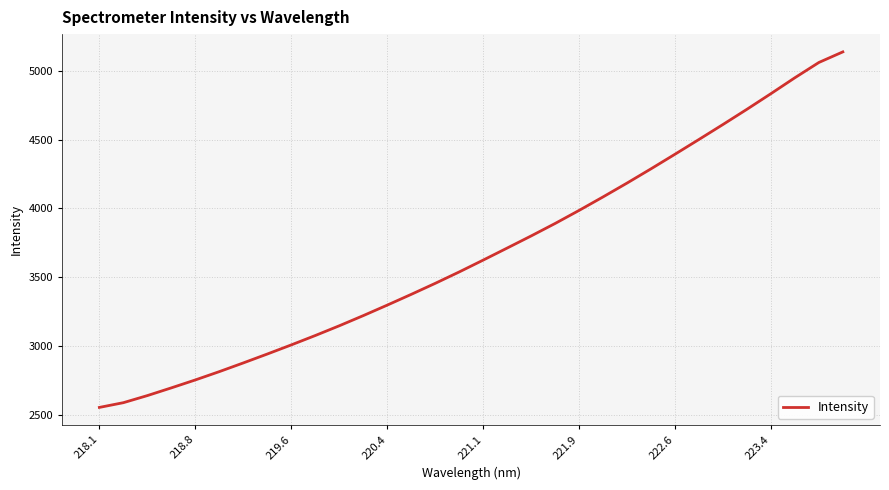

How many values are below 3623?

16